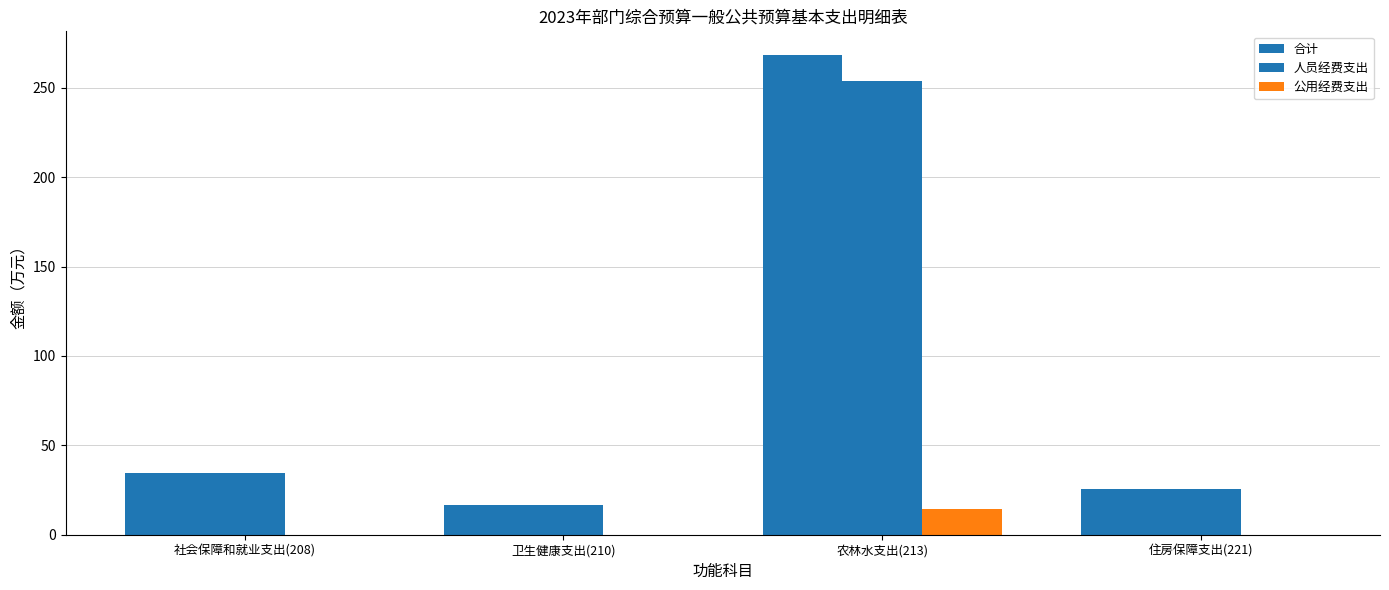

Between 卫生健康支出(210) and 农林水支出(213), which is larger?

农林水支出(213)